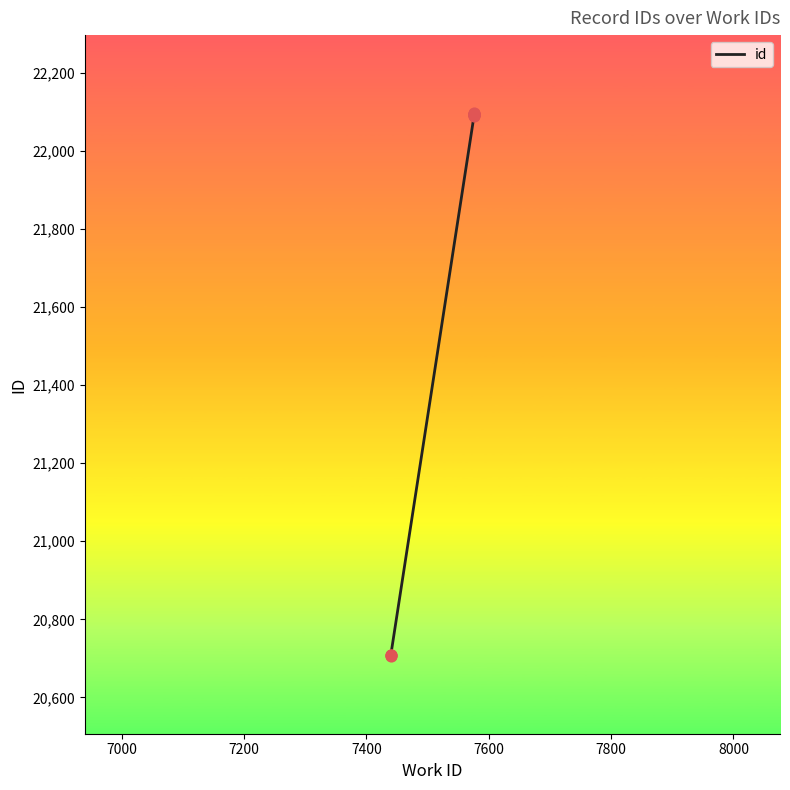

What is the change in value from 7200 to 7800?

+1383